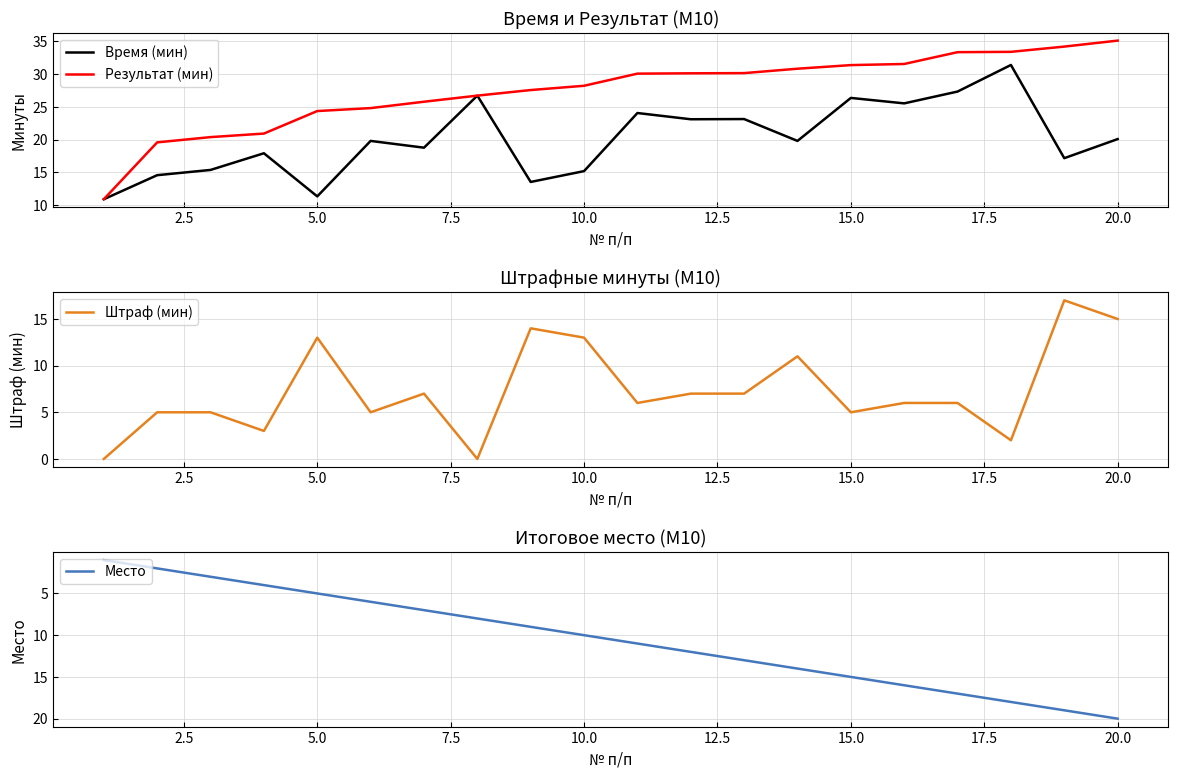

What is the average value of the Время (мин) series?

20.1